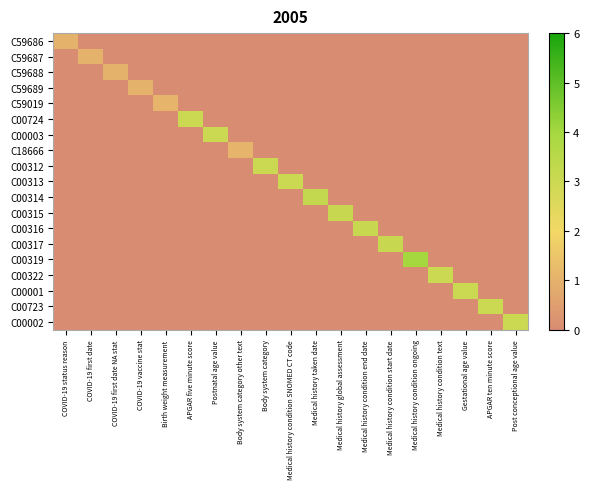

At Medical history global assessment, list the series in order from largest to smallest.

C00315, C59686, C59687, C59688, C59689, C59019, C00724, C00003, C18666, C00312, C00313, C00314, C00316, C00317, C00319, C00322, C00001, C00723, C00002